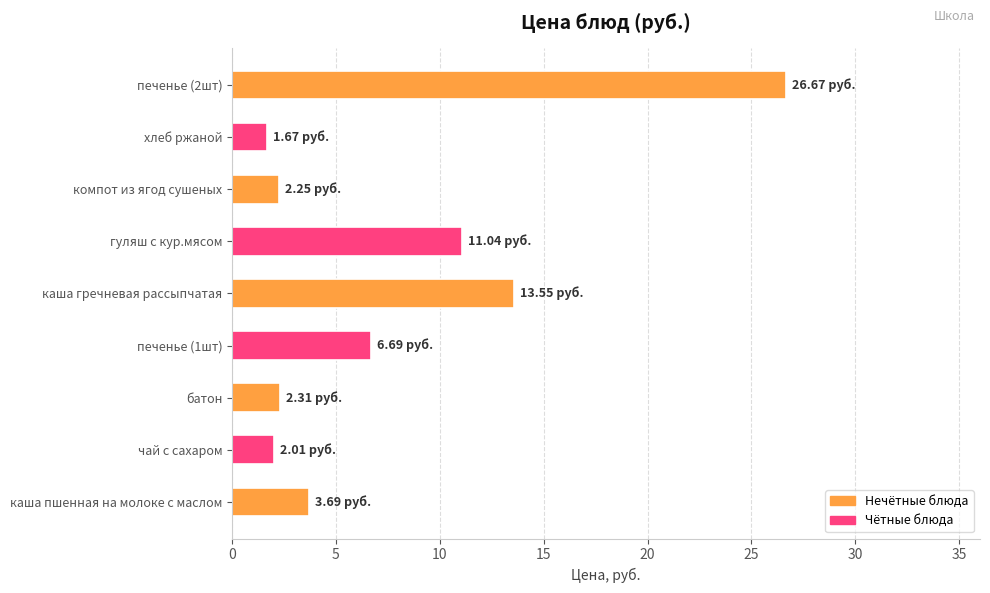

How many bars are there in total?

9